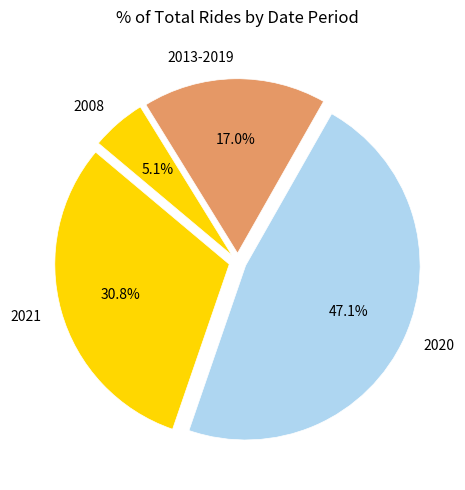

What is the smallest slice in the pie chart?

2008